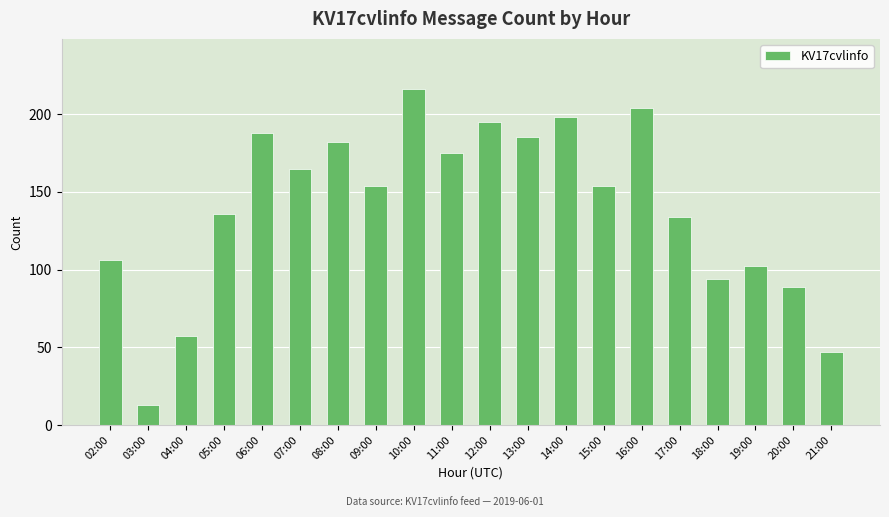

The chart shows a value of 19 at 04:00. True or false?

False